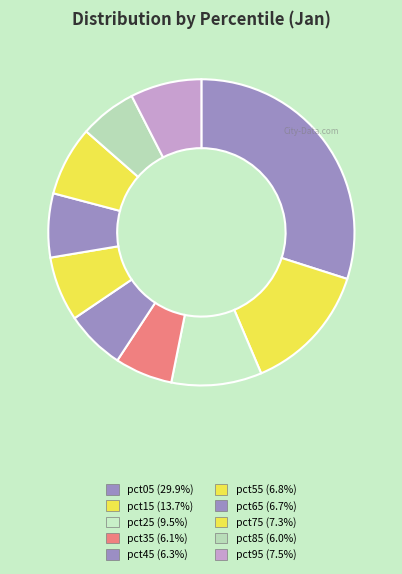

What percentage is NOT represented by pct35?

93.9%